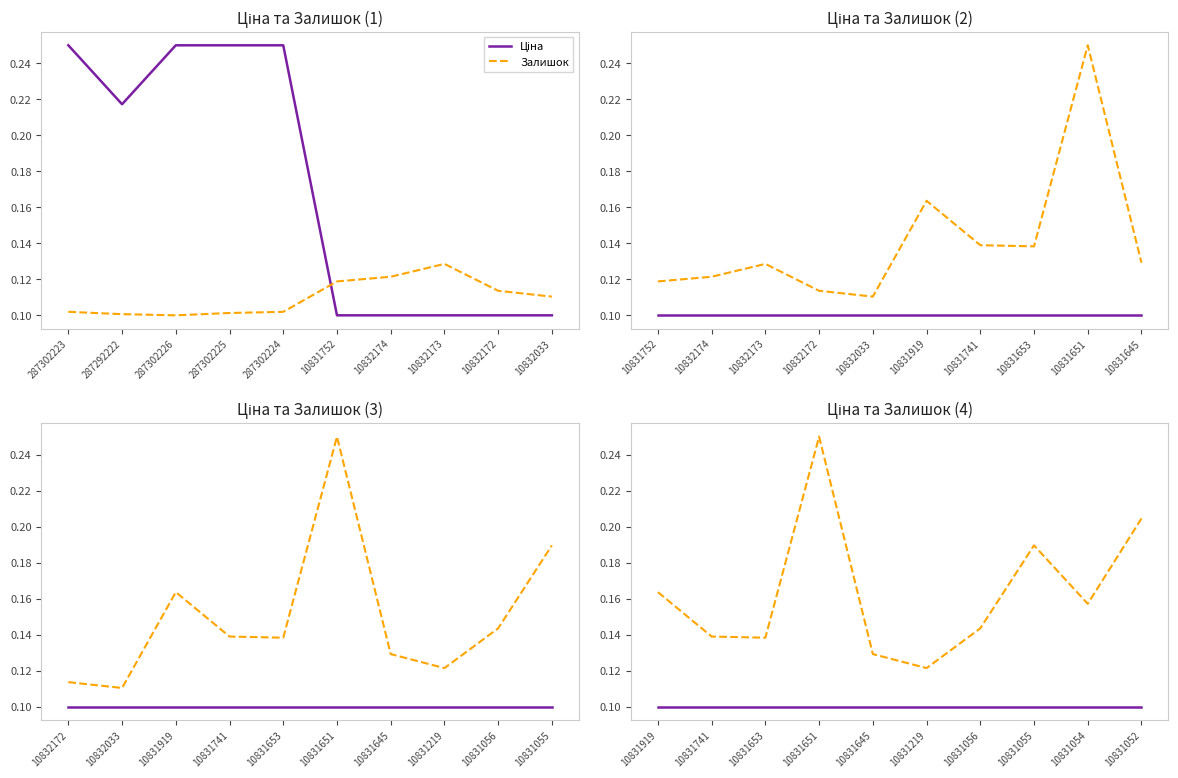

How many Залишок values are between 0 and 1?

10